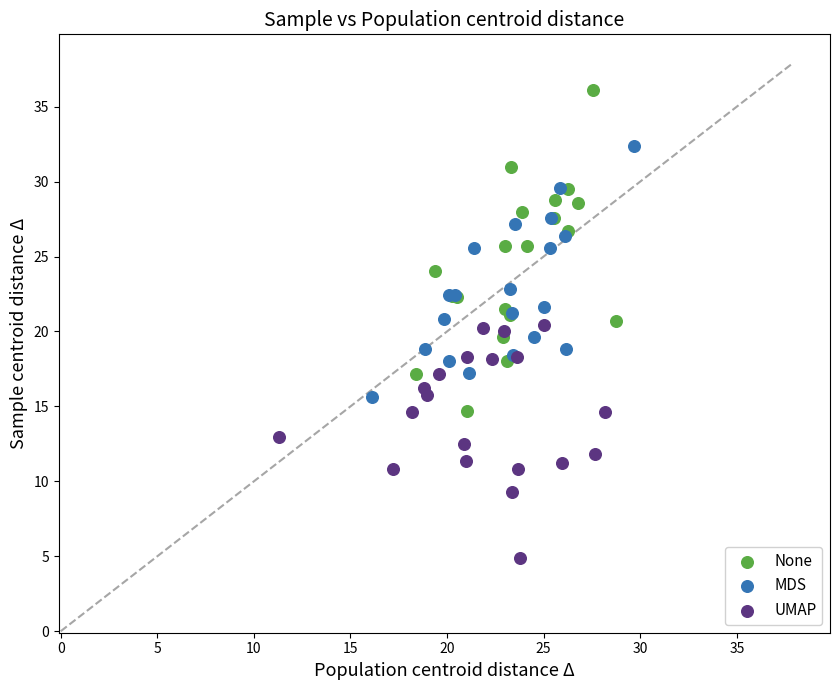

Which series reaches the minimum Y coordinate?

UMAP